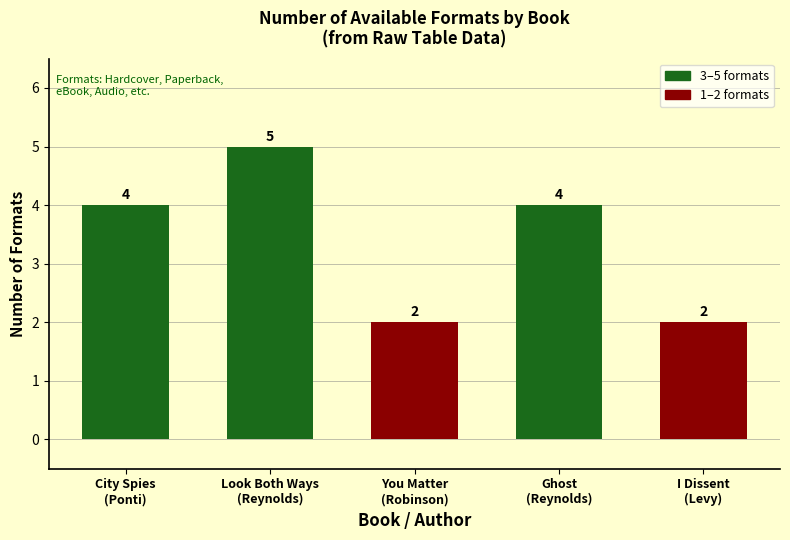

Reading left to right, extract all data points from this chart.

City Spies
(Ponti)=4	Look Both Ways
(Reynolds)=5	You Matter
(Robinson)=2	Ghost
(Reynolds)=4	I Dissent
(Levy)=2